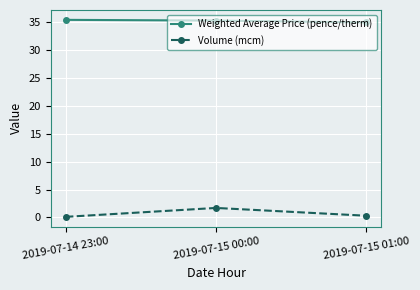

Which series has the largest total across all categories?

Weighted Average Price (pence/therm)